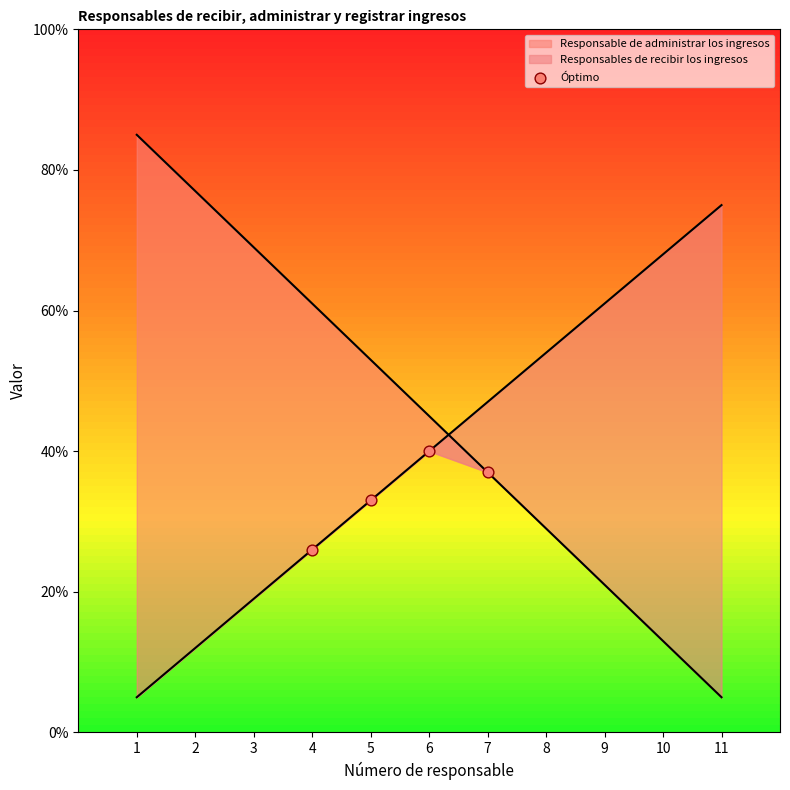

What is the change in value from 4 to 6?

+14